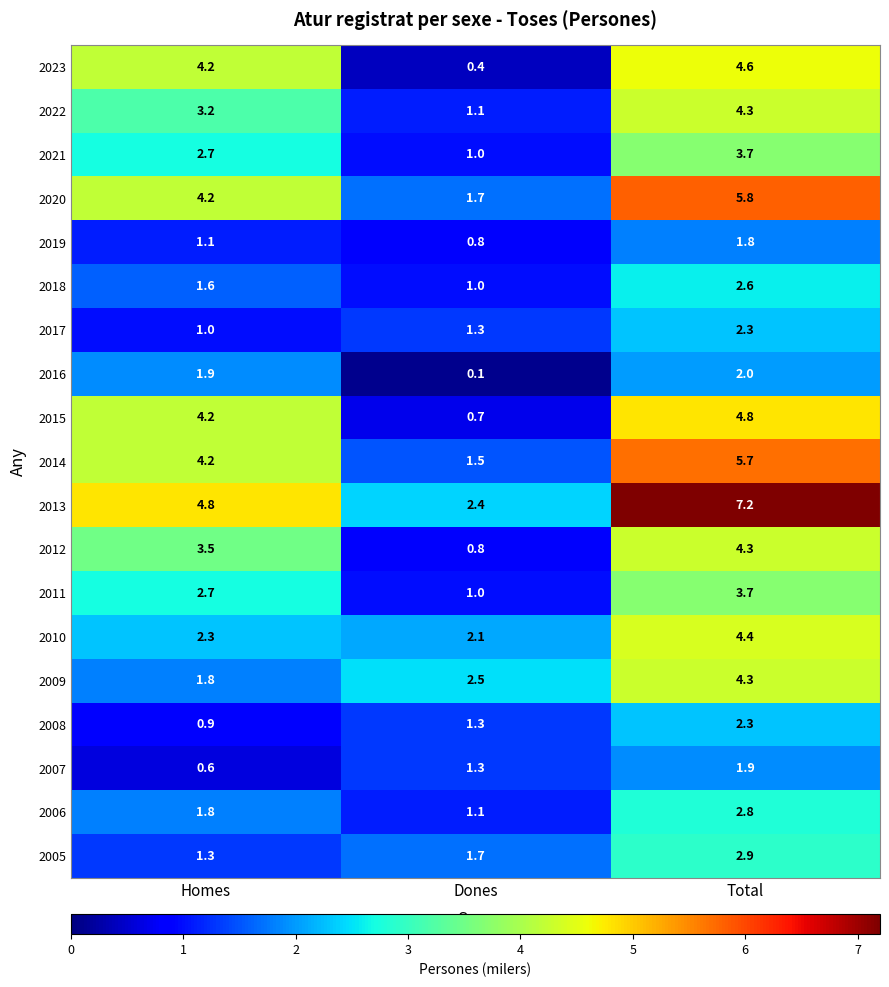

Where does the 2011 series first go above 2?

Homes